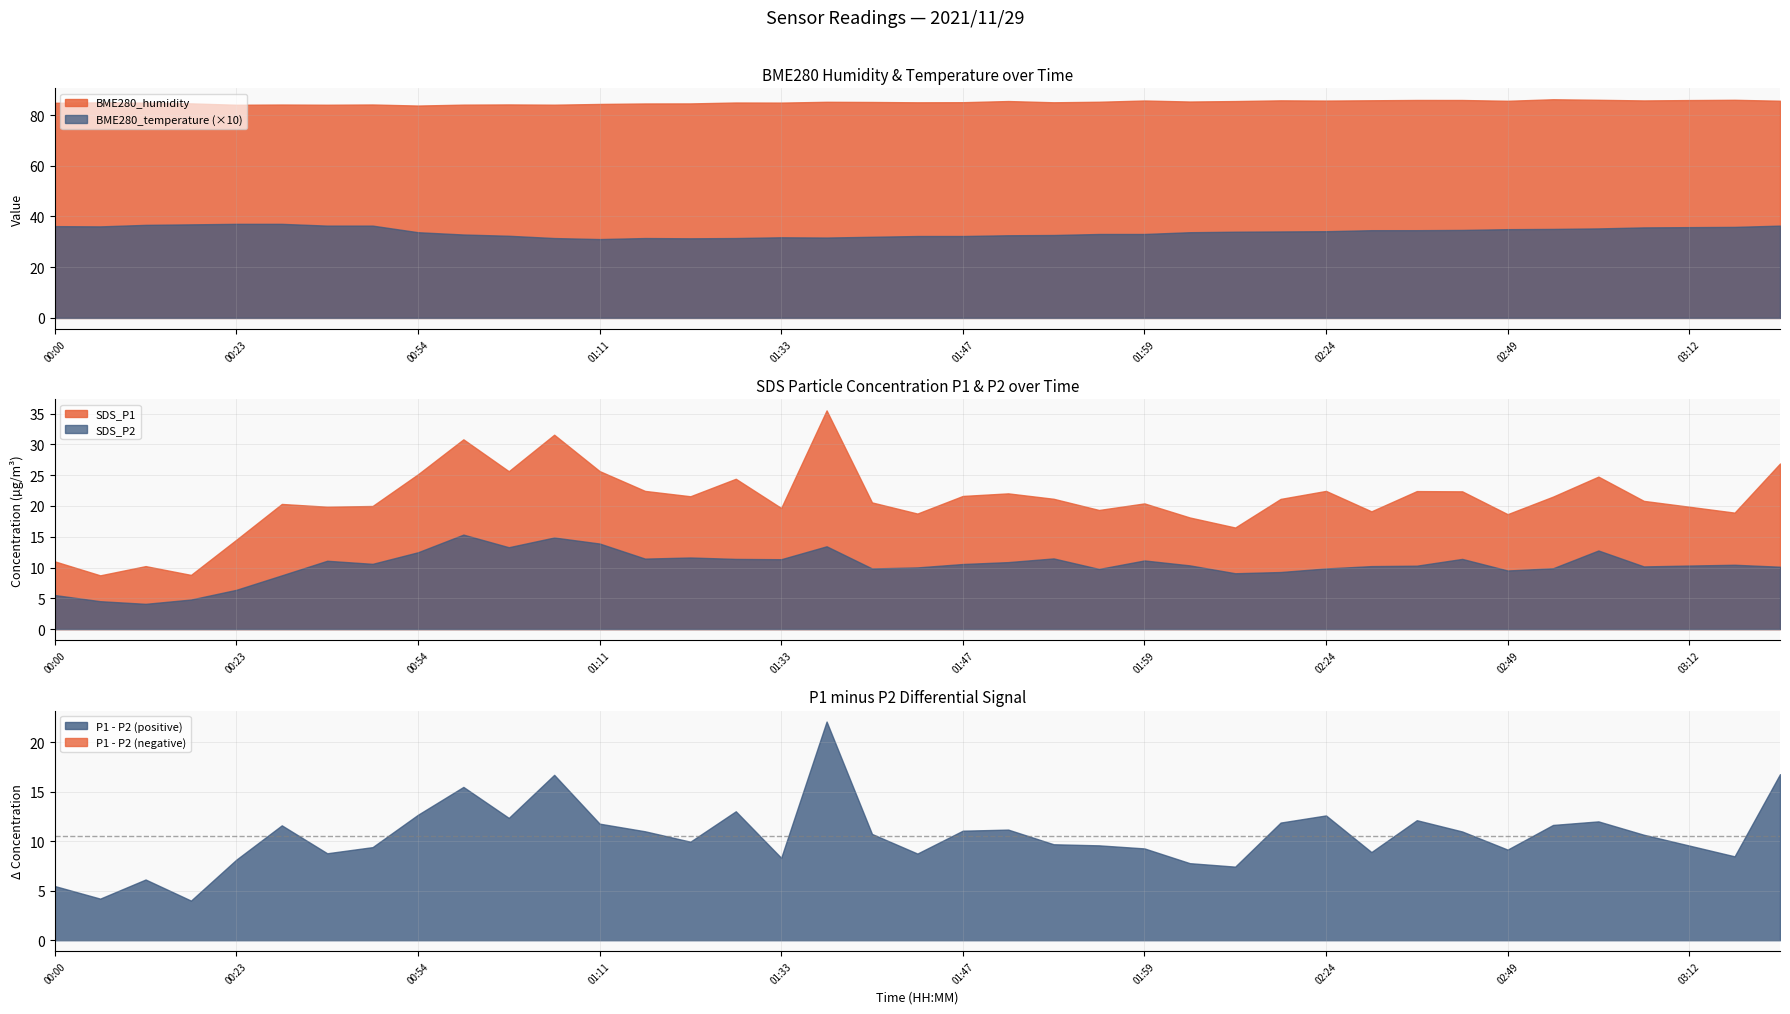

Which series has the largest range (max minus min)?

SDS_P1